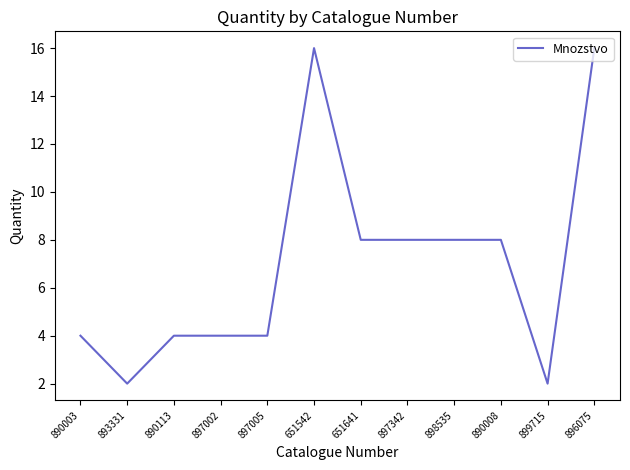

The chart shows a value of 3 at 890008. True or false?

False